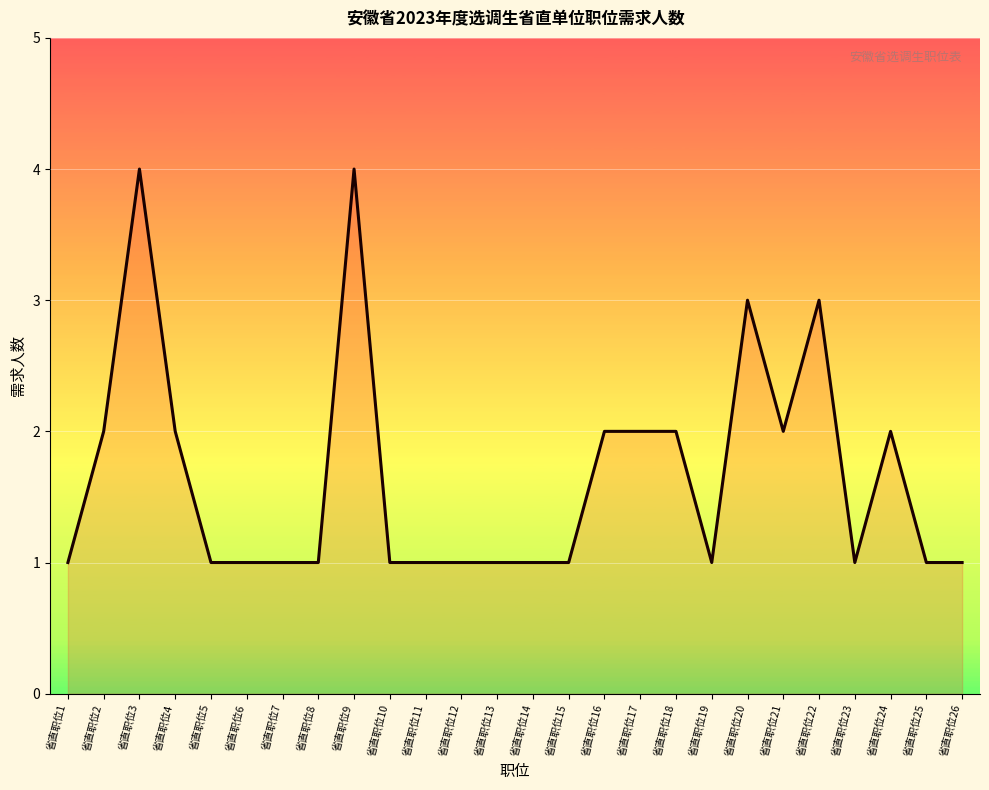

True or false: the data shows 3 at 省直职位21.

False